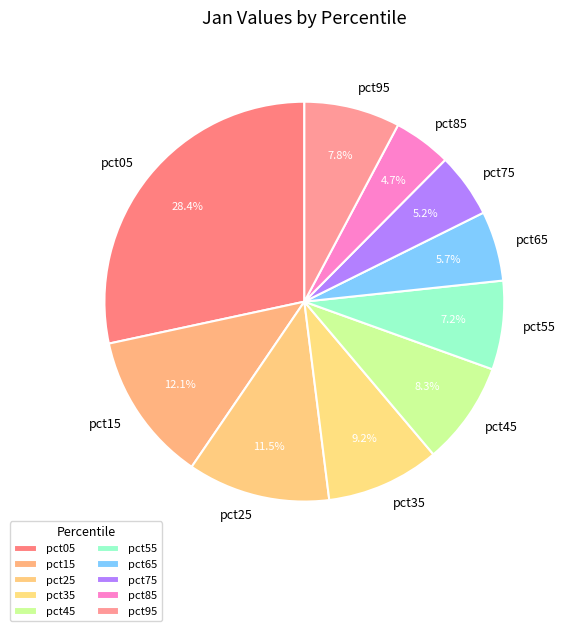

Is the sum of pct75 and pct55 greater than half?

No